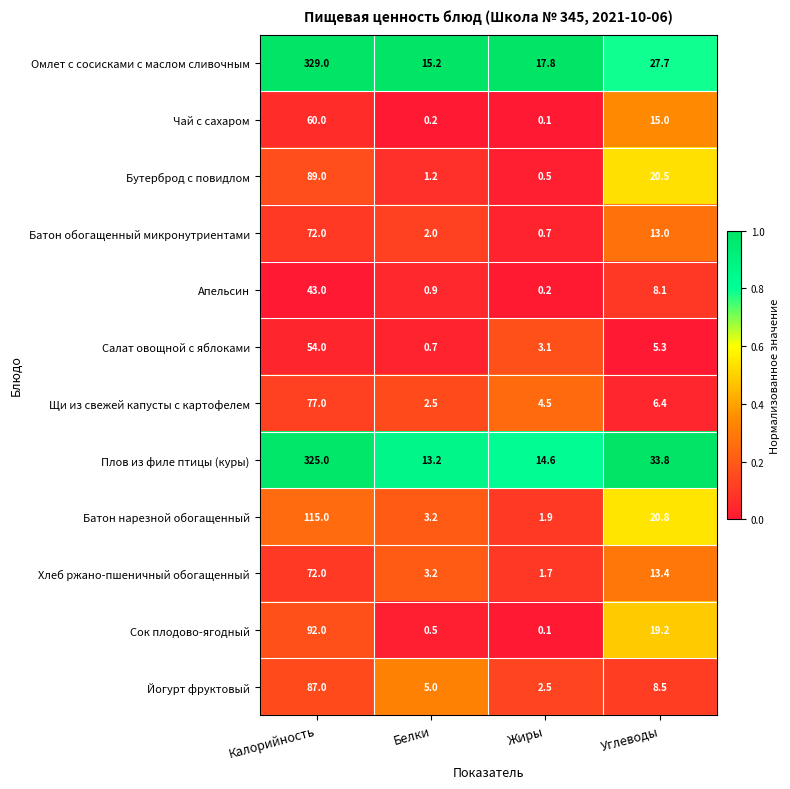

What is the spread (max minus min) of values at Жиры?

17.7